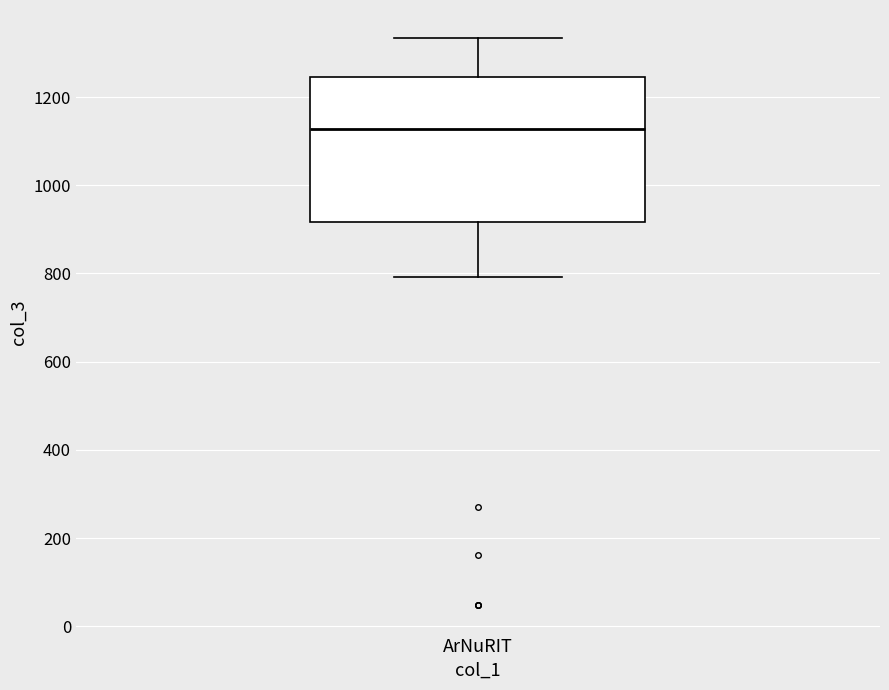

Transcribe this box plot: give where the median line is, the range the box spans, and where the two whiskers end, as read against the y-axis. The values are not printed on the chart, so give them approximately, as read against the axis.

median 1120, box 920 to 1240, whiskers 800 to 1340